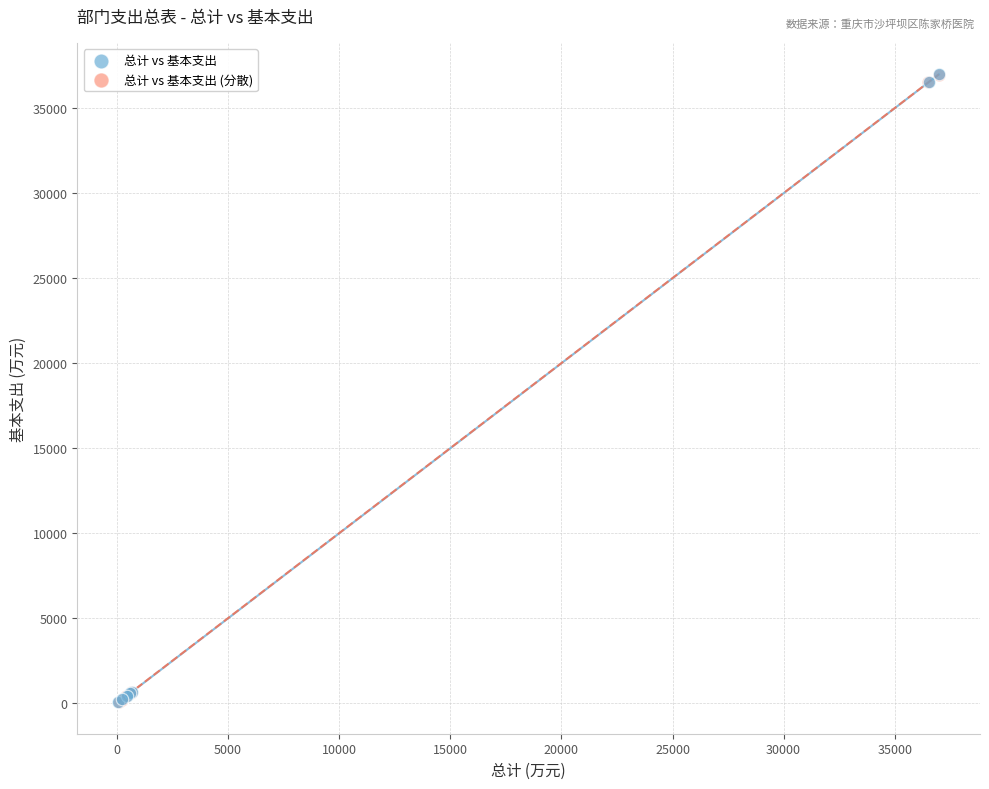

What are all the series names shown in the legend?

总计 vs 基本支出, 总计 vs 基本支出 (分散)